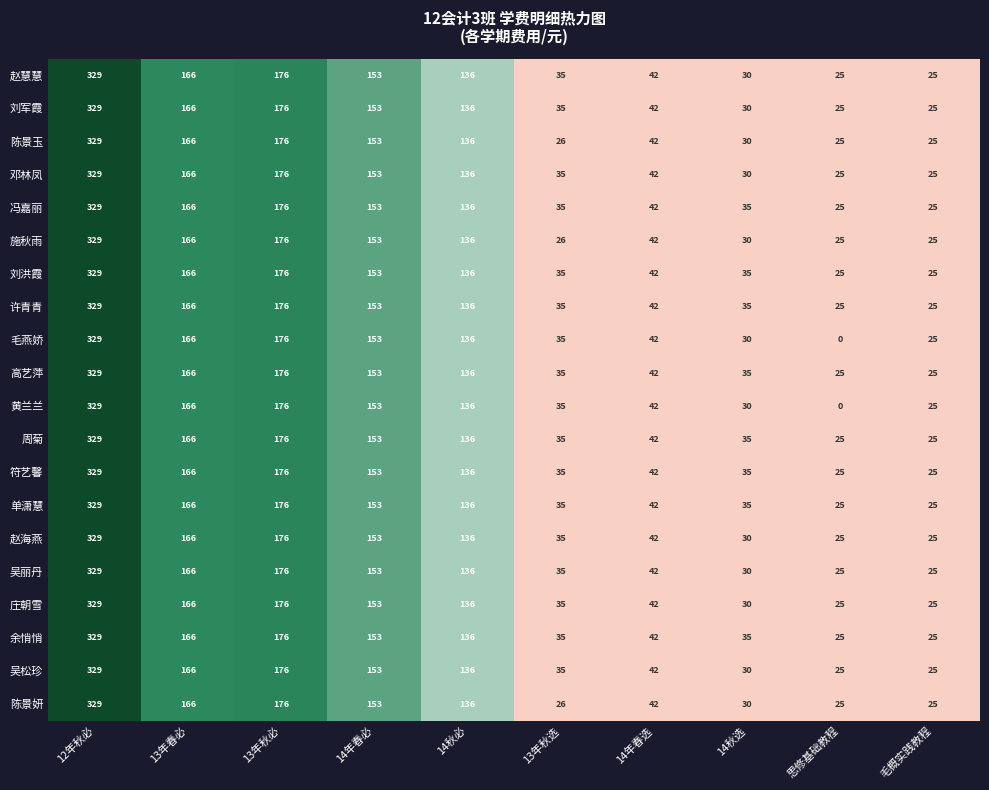

What is the spread (max minus min) of values at 14秋选?

5